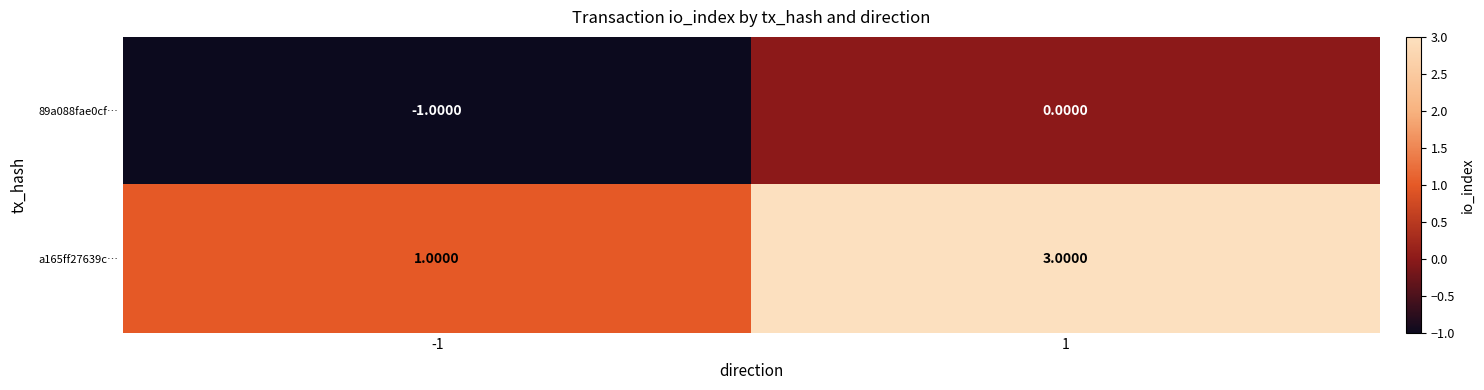

What is the sum of all a165ff27639c… values?

4